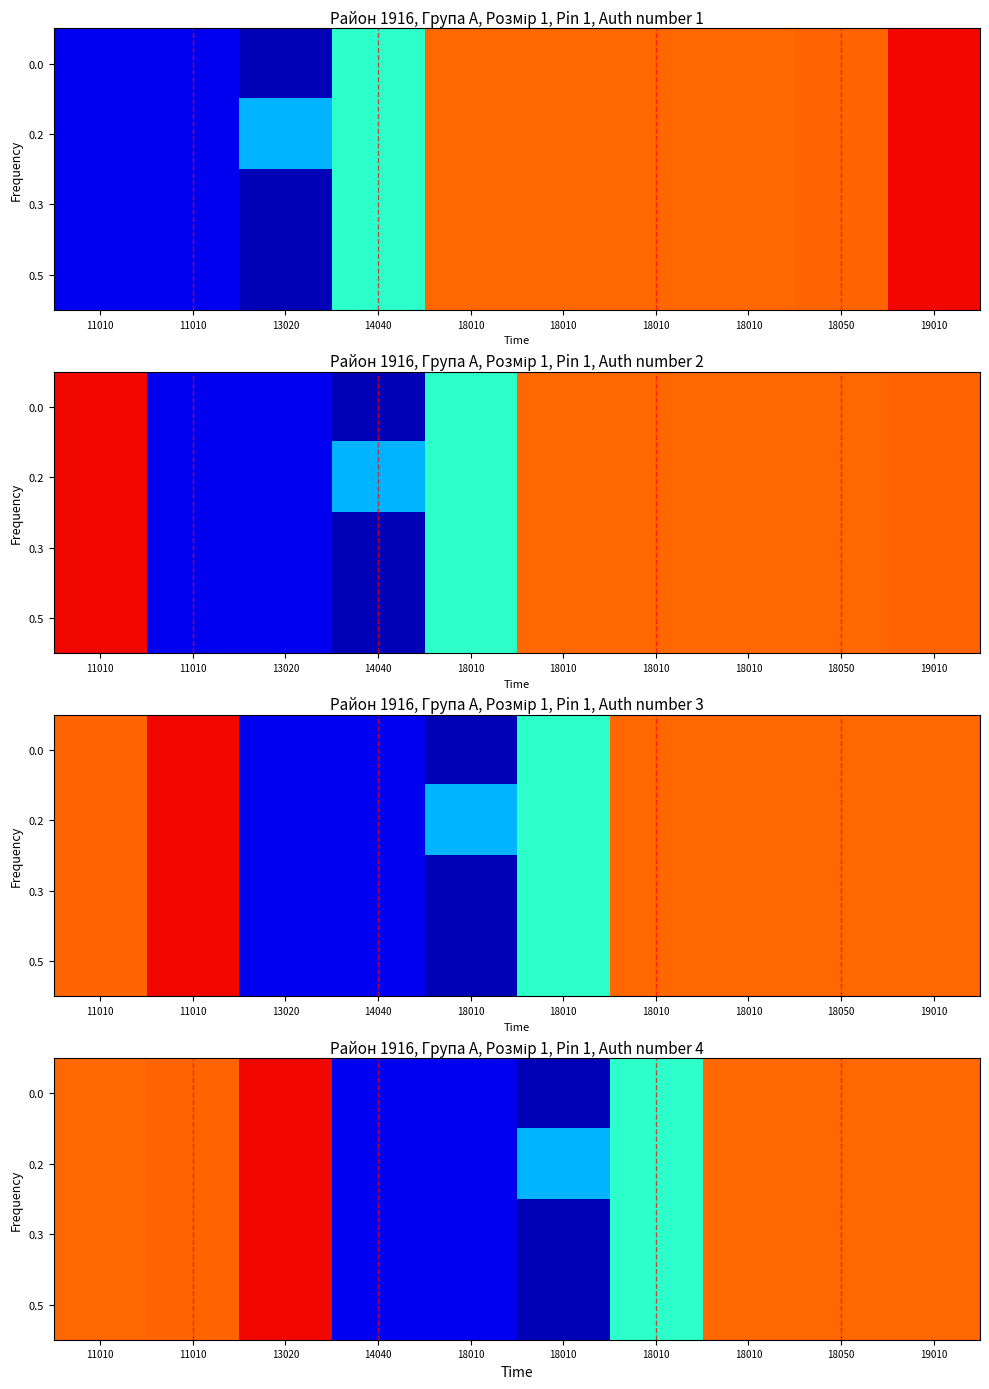

Count the number of data series in this chart.

4